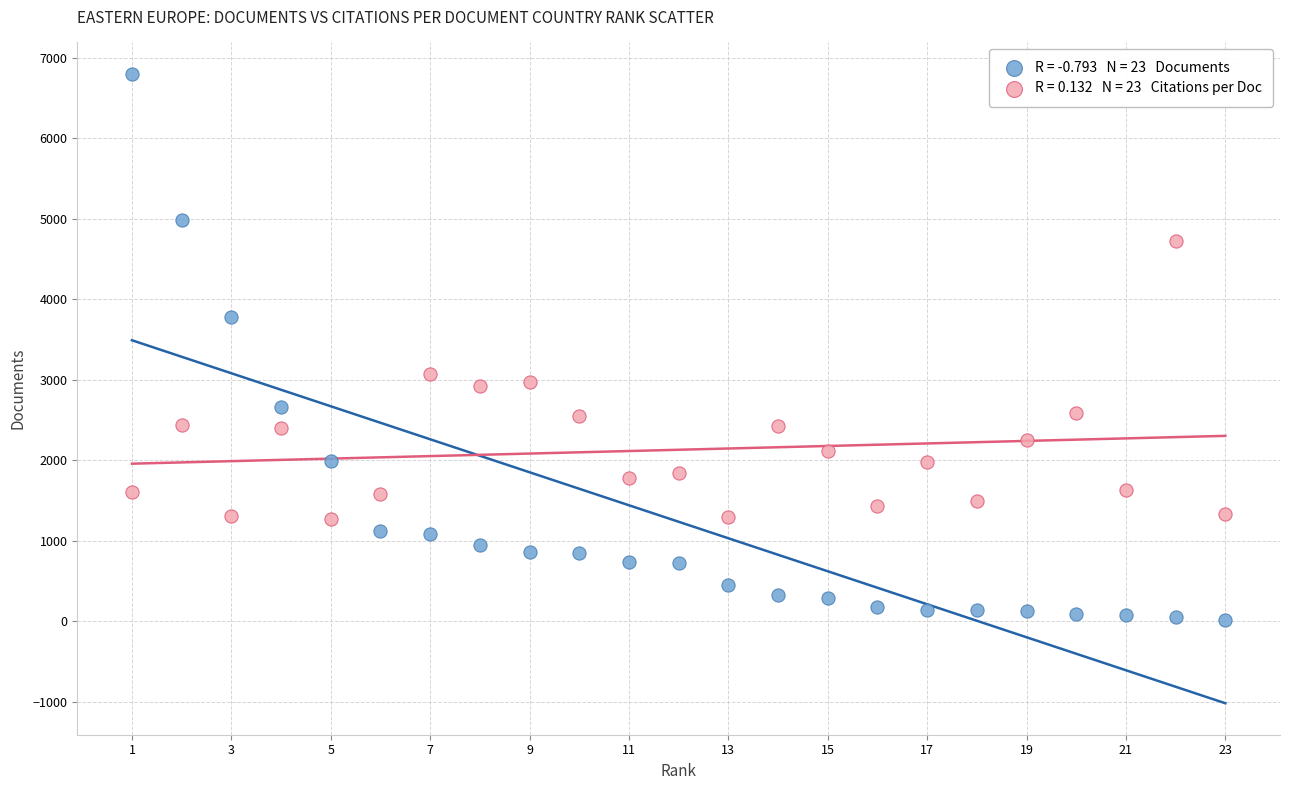

Across all data points, what is the range of X values (max minus min)?

22.0